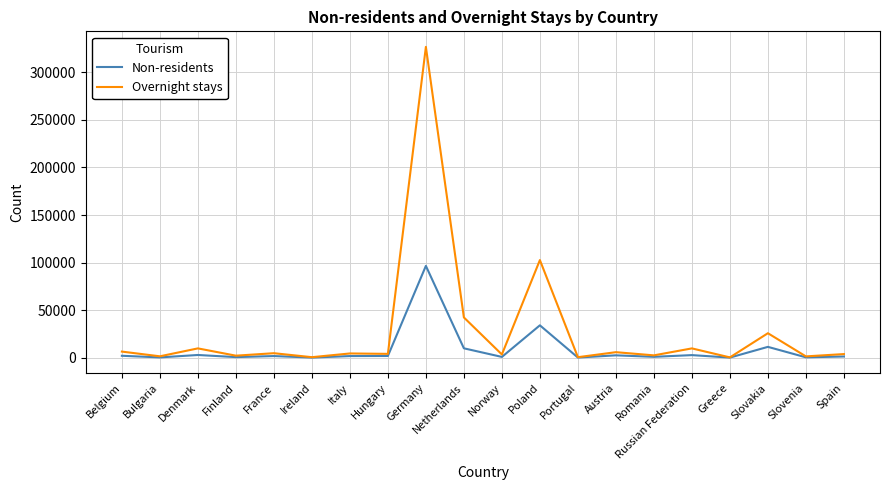

What are all the series names shown in the legend?

Non-residents, Overnight stays